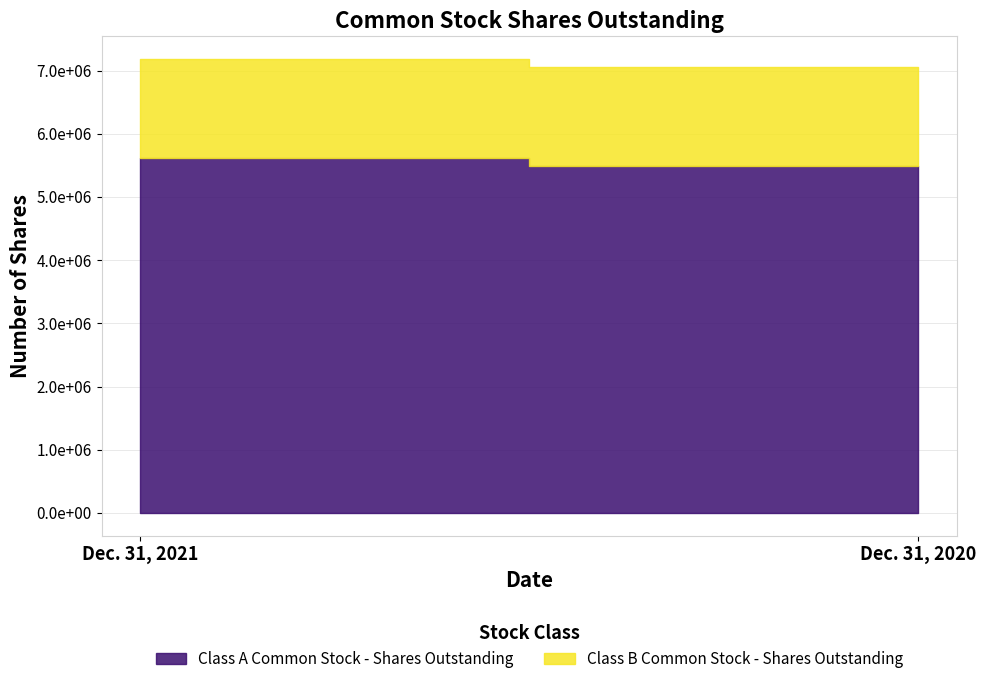

At which category does the chart reach its minimum across all series?

Dec. 31, 2021